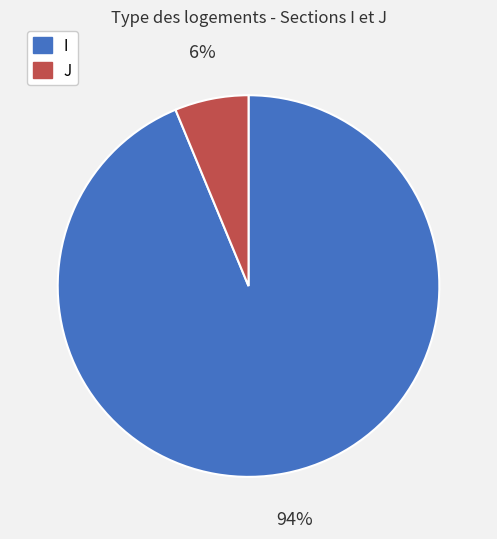

Which slice is the largest?

I